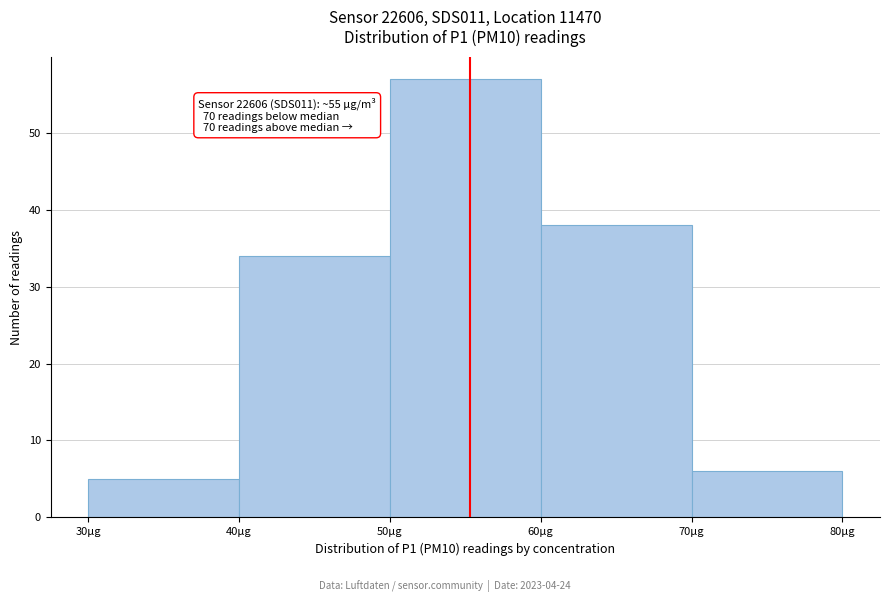

Over which range of the x-axis is the bar tallest?

50 to 60